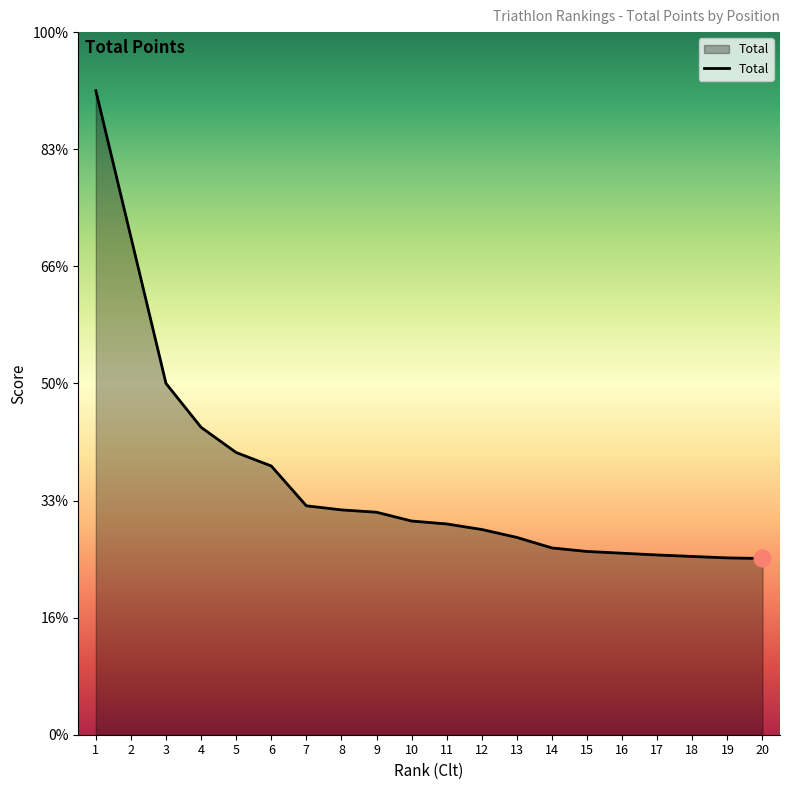

The value at 13 is 3370. True or false?

True